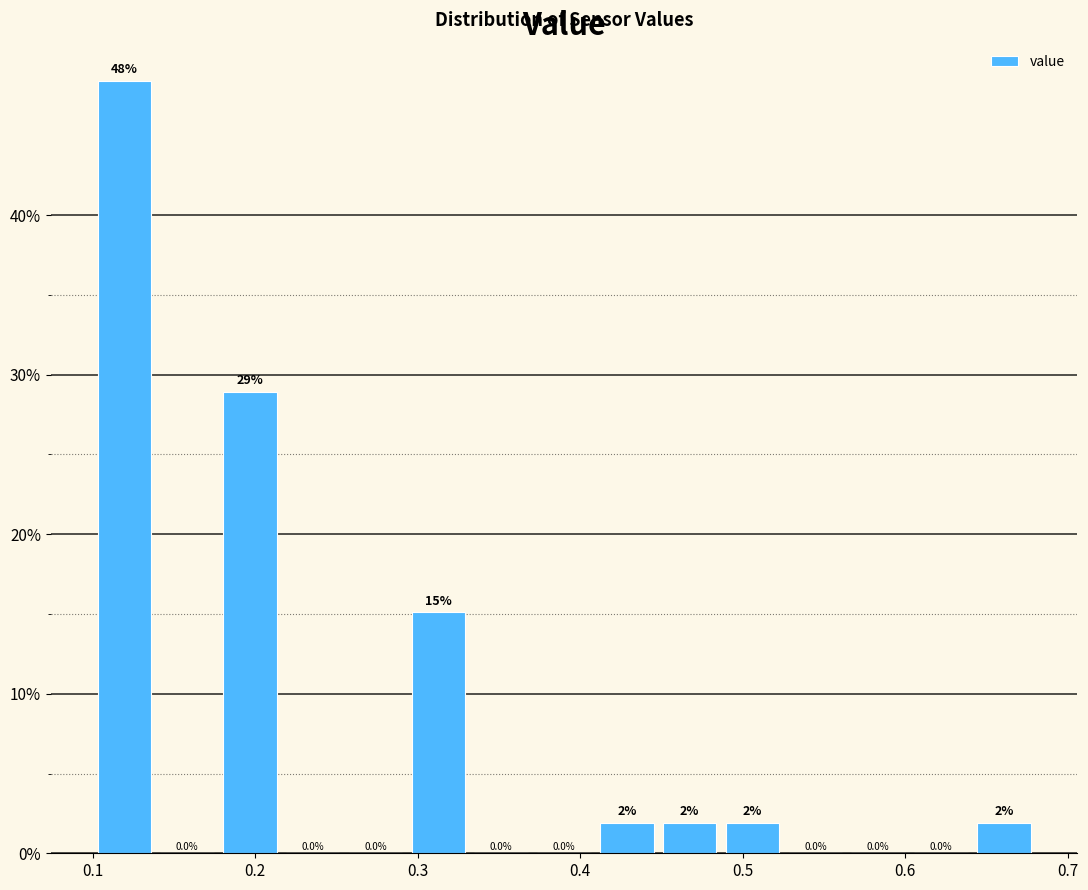

Read against the x-axis, roughly where is the centre of the tallest bar?

0.12